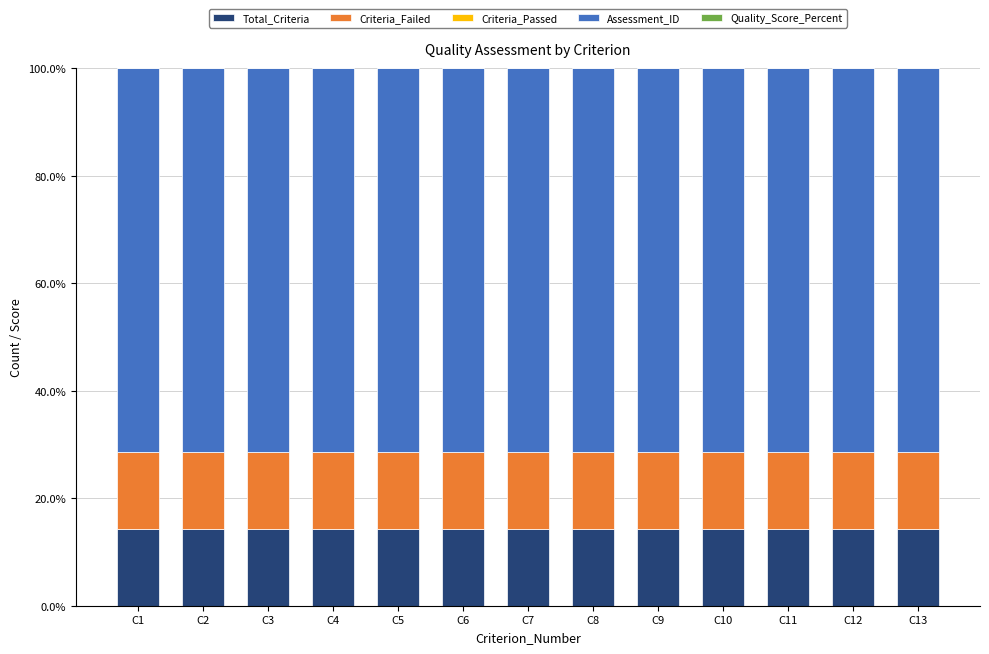

What is the maximum value for Total_Criteria?

14.3